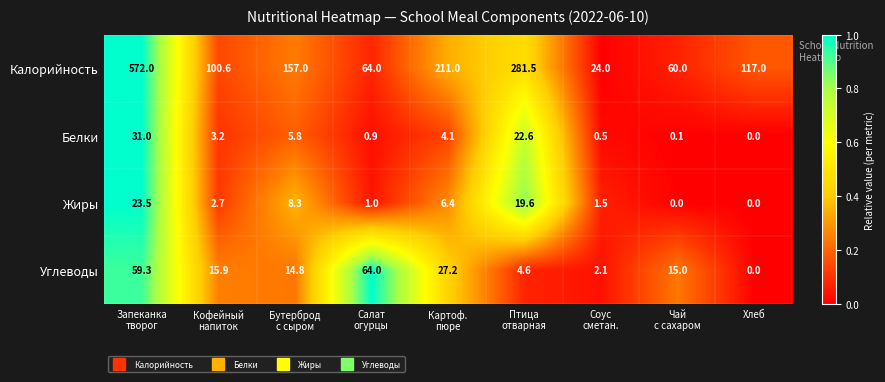

At how many categories does at least one series exceed 0?

9